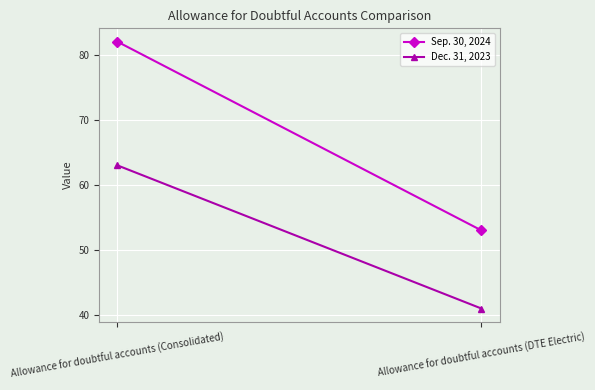

Reading left to right, extract all data points from this chart.

Sep. 30, 2024: Allowance for doubtful accounts (Consolidated)=82	Allowance for doubtful accounts (DTE Electric)=53
Dec. 31, 2023: Allowance for doubtful accounts (Consolidated)=63	Allowance for doubtful accounts (DTE Electric)=41